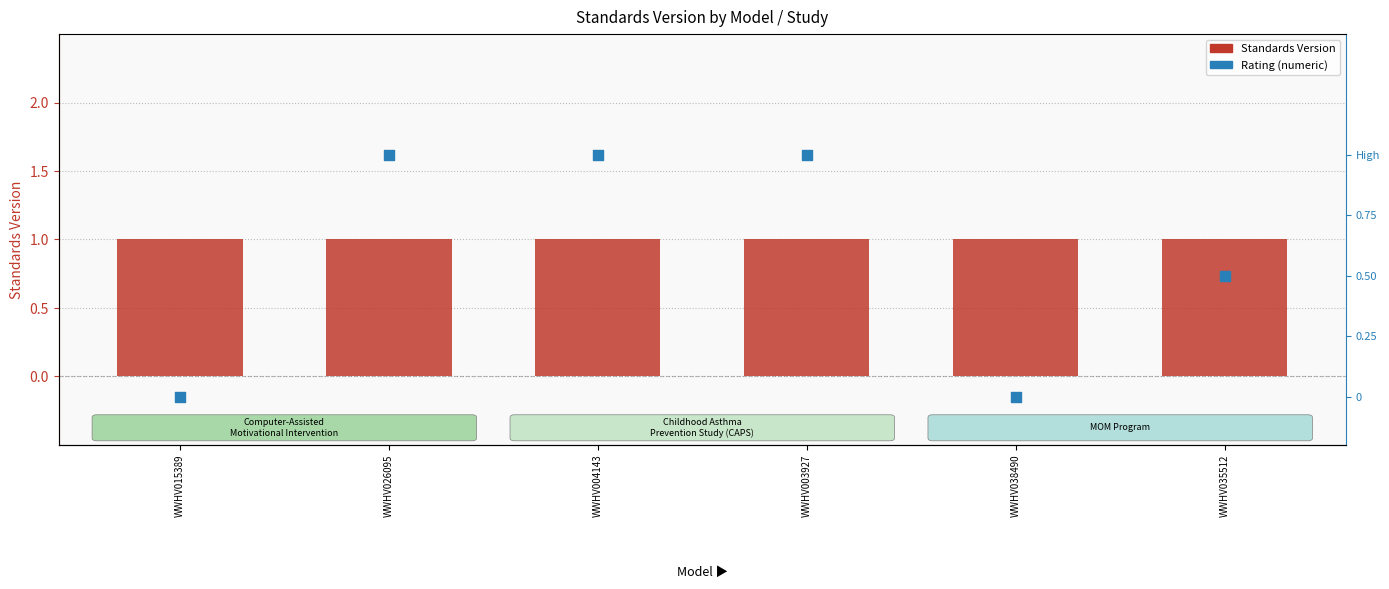

What is the total value across all series at WWHV003927?

2.0